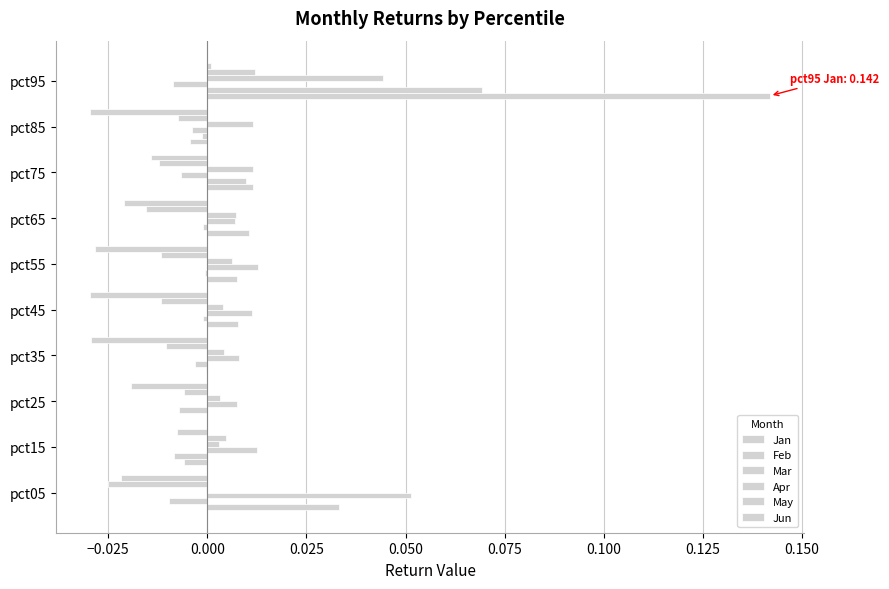

What is the difference between the maximum and minimum values in the Jan series?

0.1